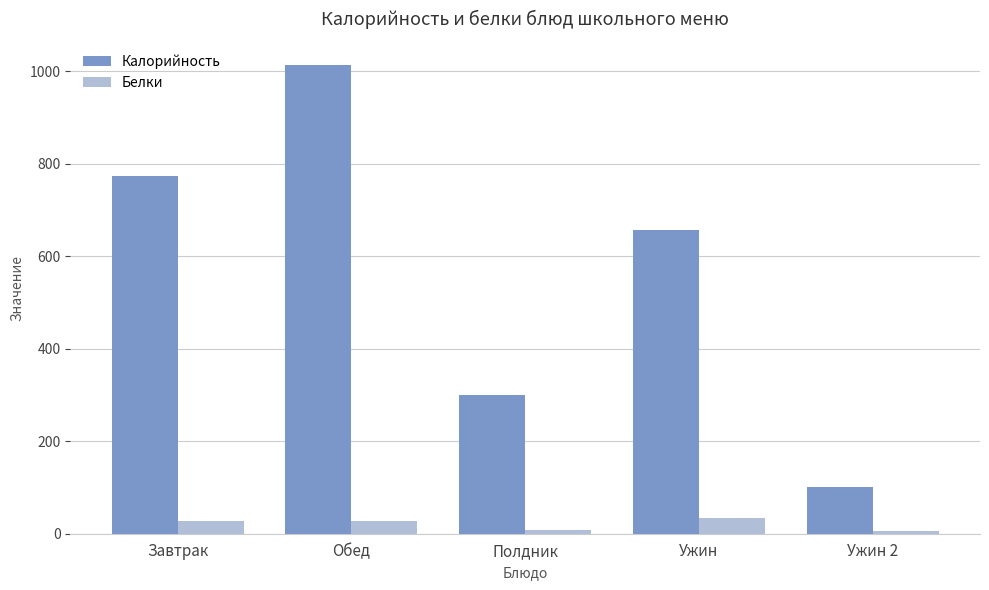

At how many categories does at least one series exceed 801?

1